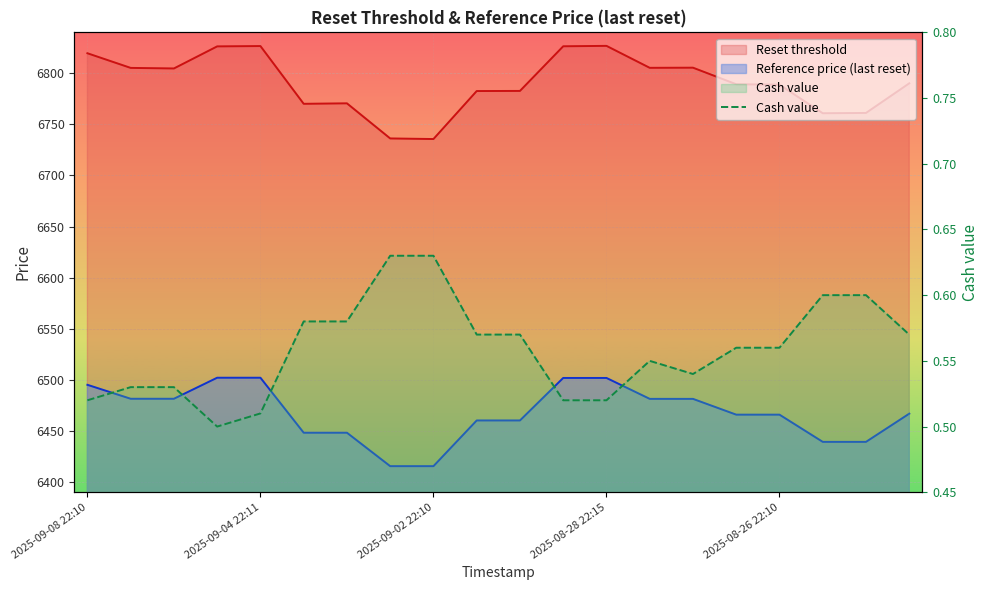

True or false: there are more than 1 points higher than both neighbors.

False